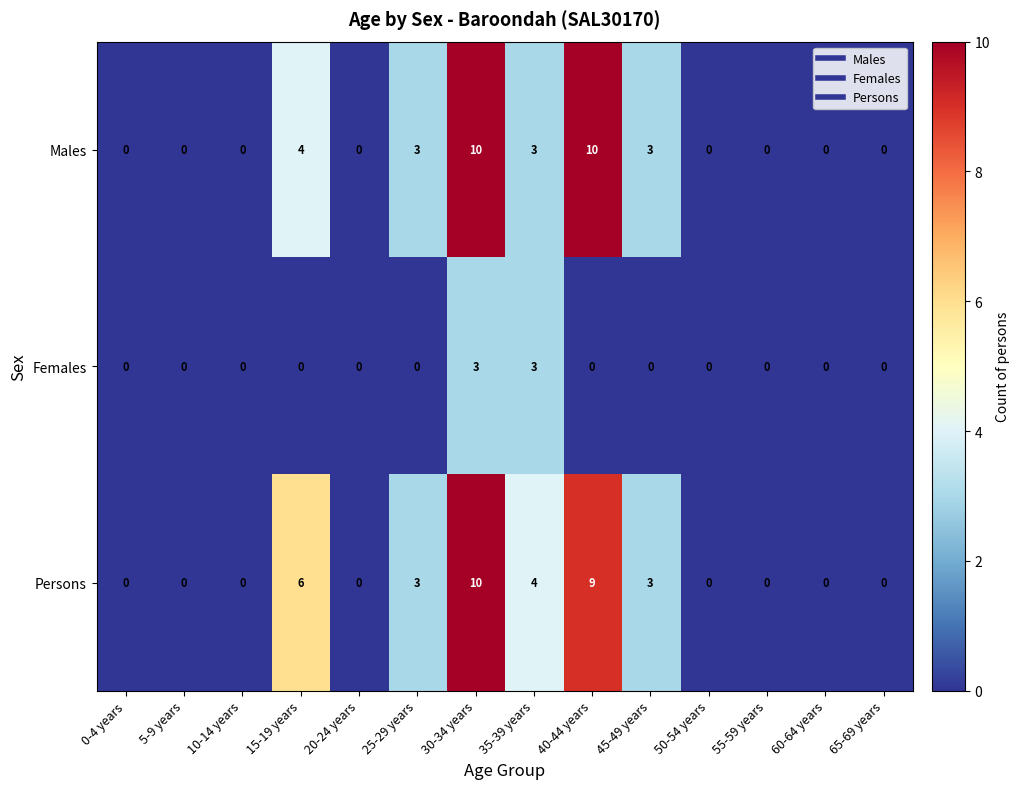

At 40-44 years, list the series in order from smallest to largest.

Females, Persons, Males